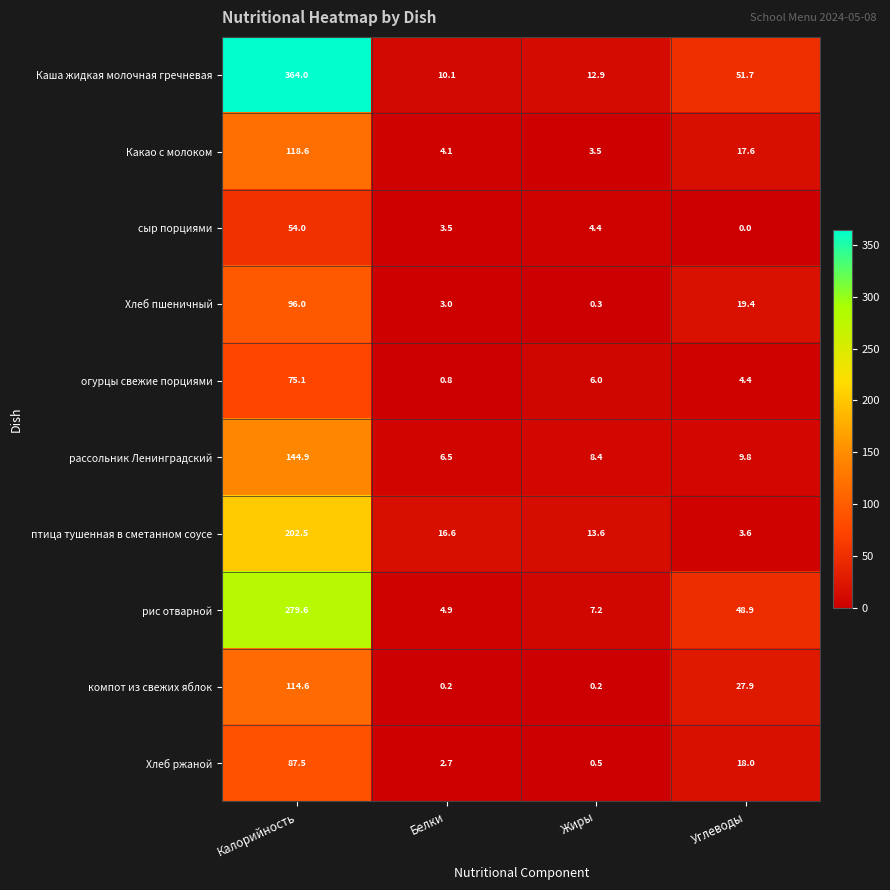

What is the total value across all series at Калорийность?

1536.8